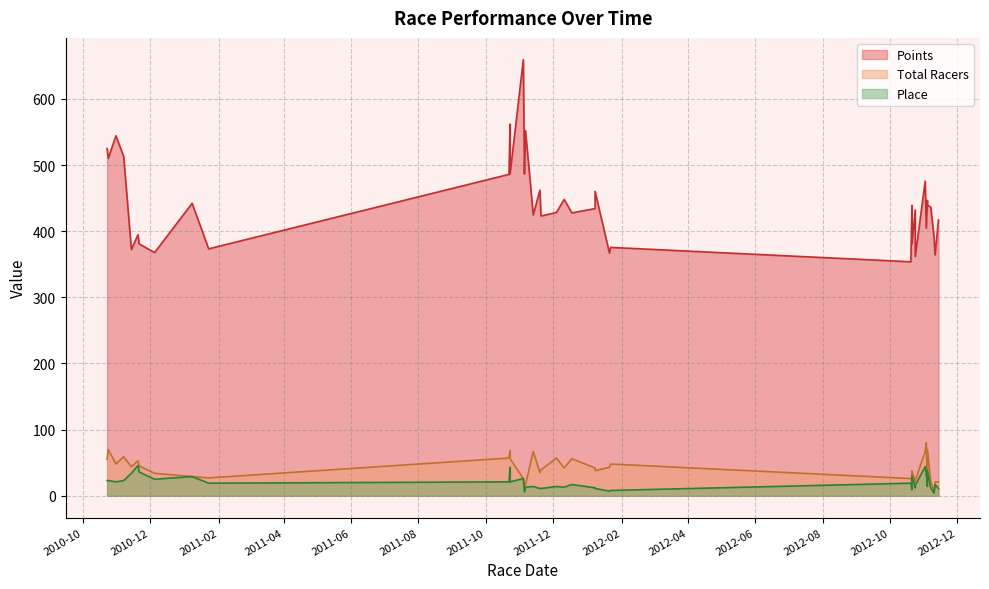

Which series has the largest range (max minus min)?

Points